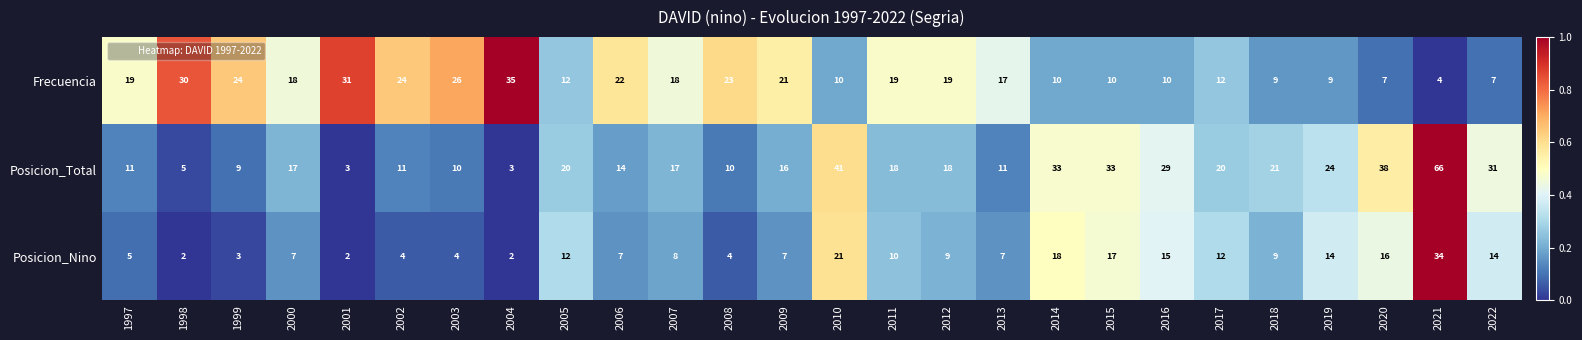

Which series has the largest total across all categories?

Posicion_Total